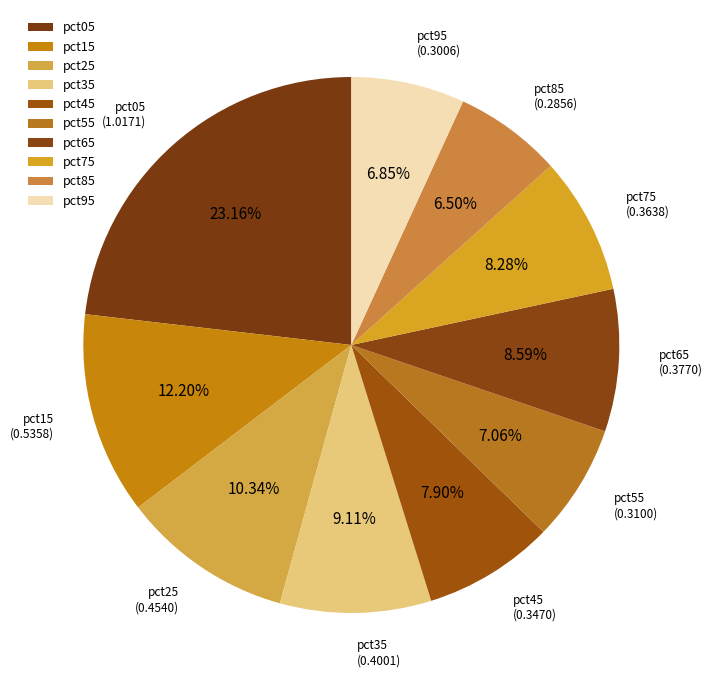

To the nearest percent, what percentage of the pie is pct65?

9%